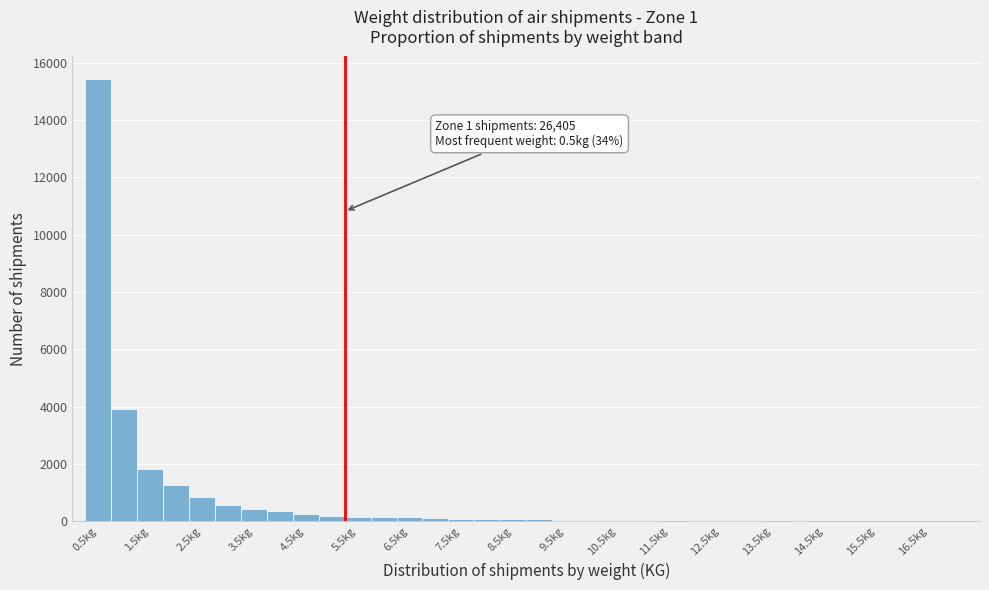

Over which range of the x-axis is the bar tallest?

0.25 to 0.75